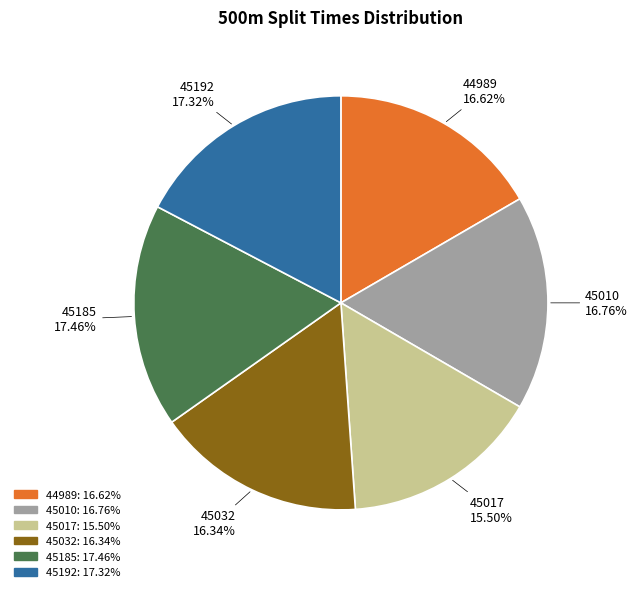

What is the smallest slice in the pie chart?

45017